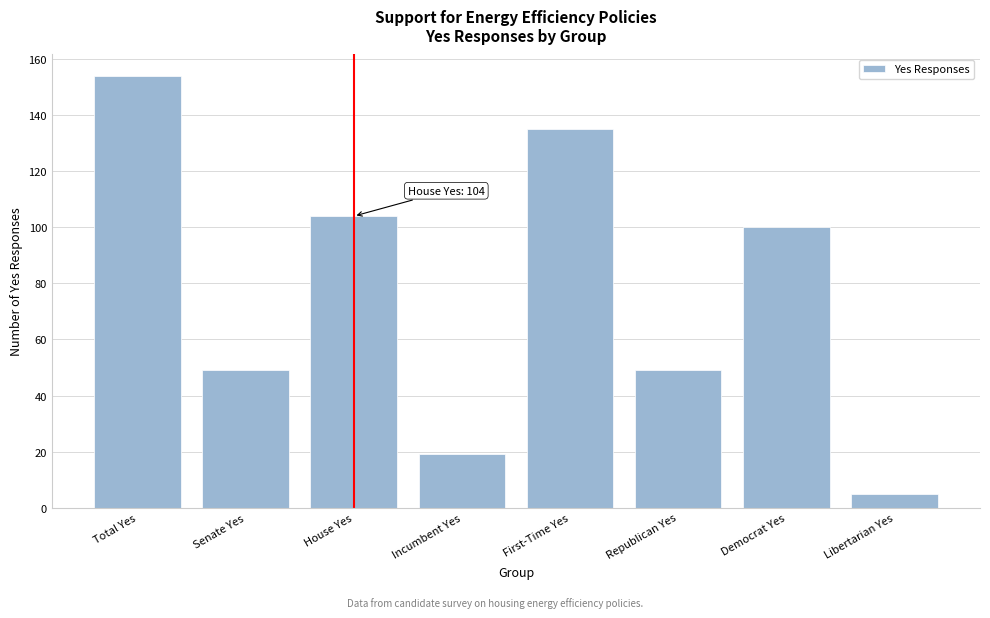

Reading right to left, extract all data points from this chart.

Libertarian Yes=5	Democrat Yes=100	Republican Yes=49	First-Time Yes=135	Incumbent Yes=19	House Yes=104	Senate Yes=49	Total Yes=154